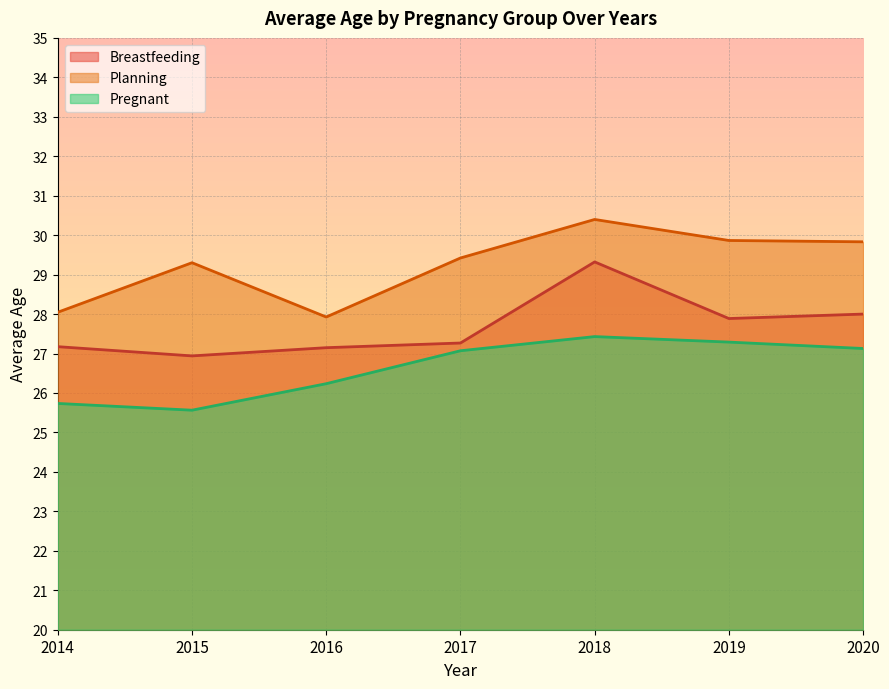

What are all the series names shown in the legend?

Breastfeeding, Planning, Pregnant